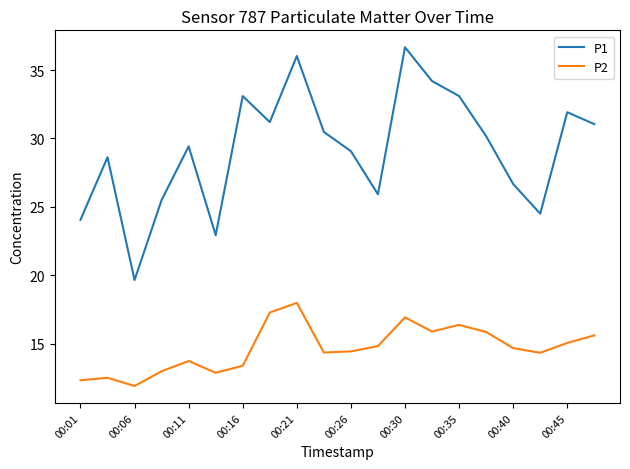

Which series has the largest range (max minus min)?

P1